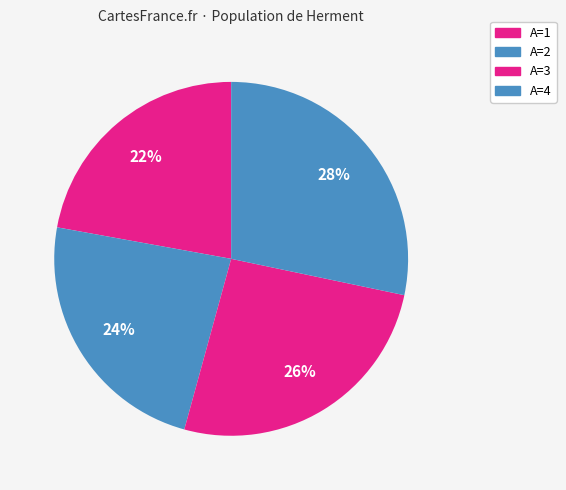

Rank the categories by value from highest to lowest.

A=4, A=3, A=2, A=1